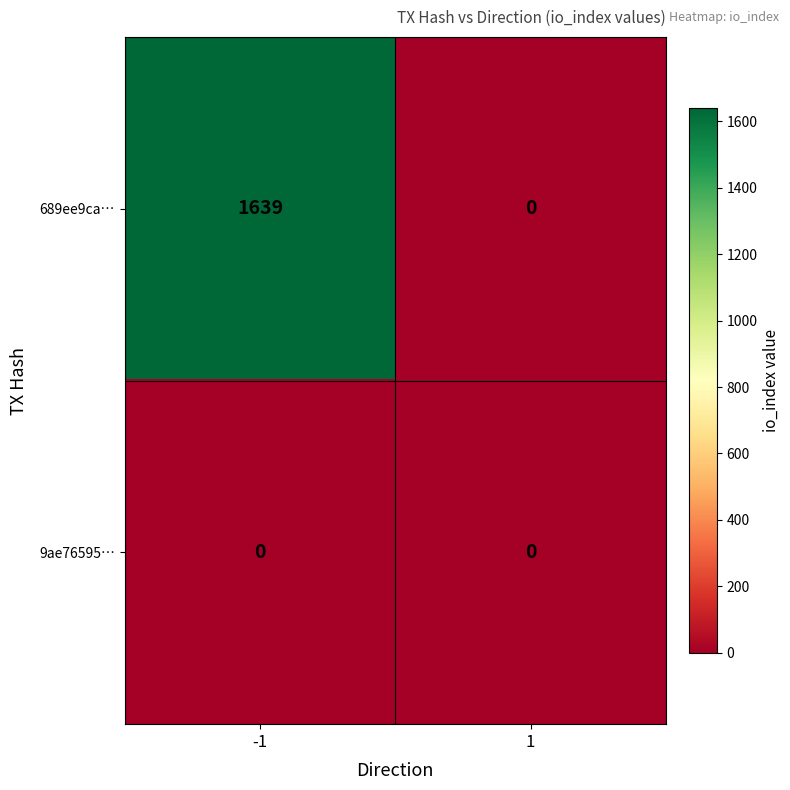

What is the greatest value displayed?

1639